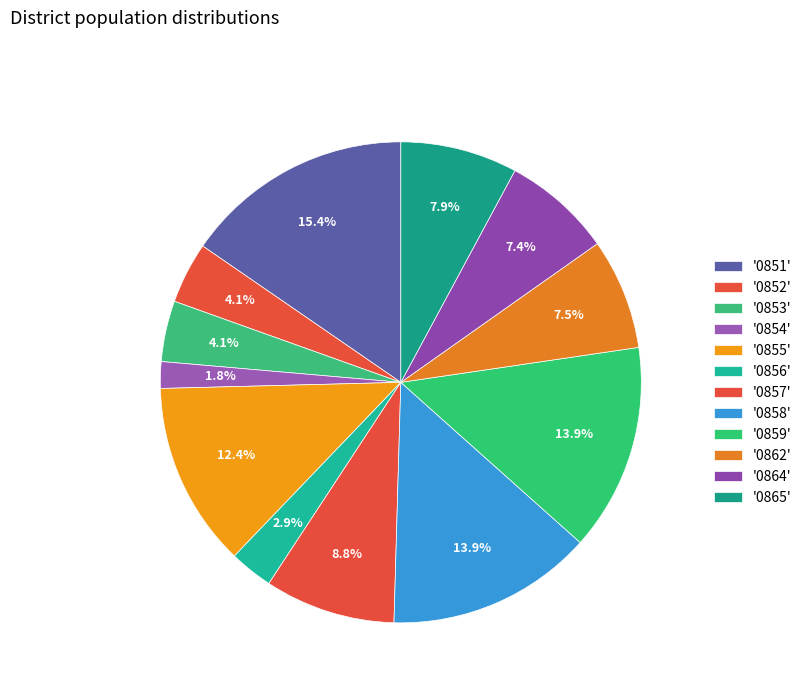

Which category has the smallest portion of the pie?

0854